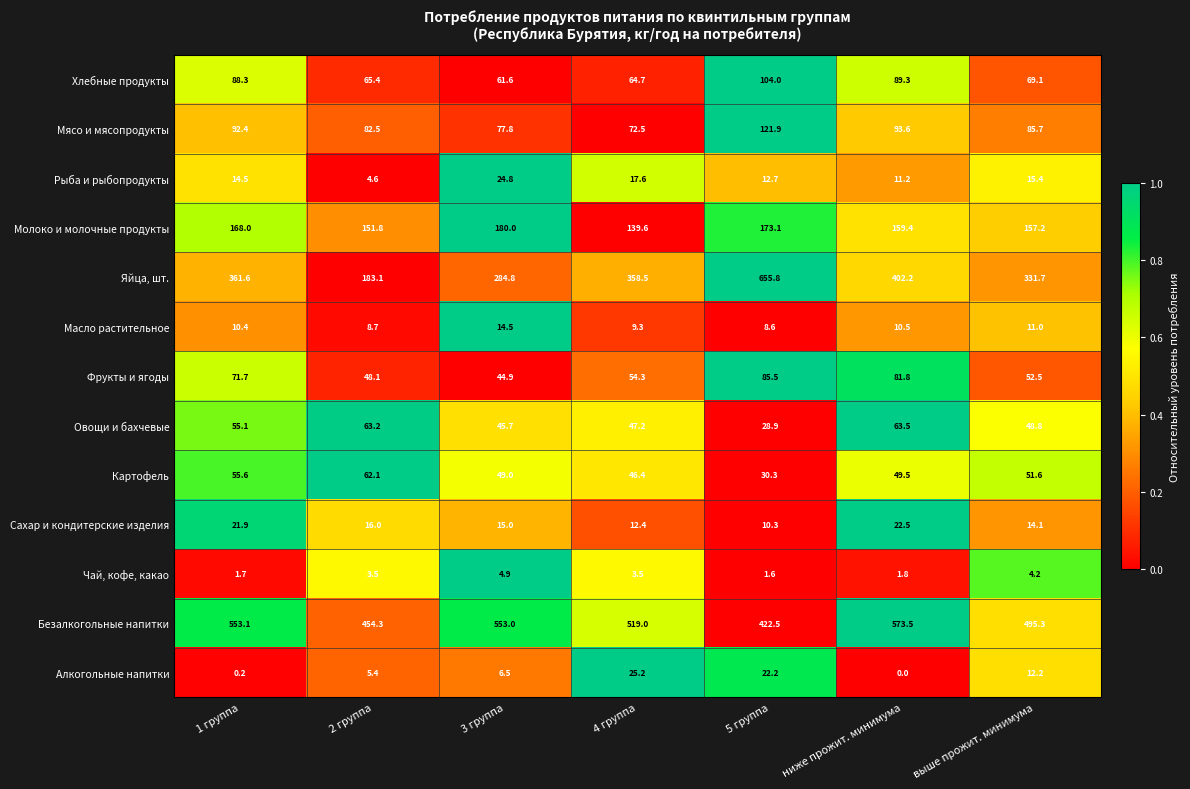

Count the number of categories in the chart.

7